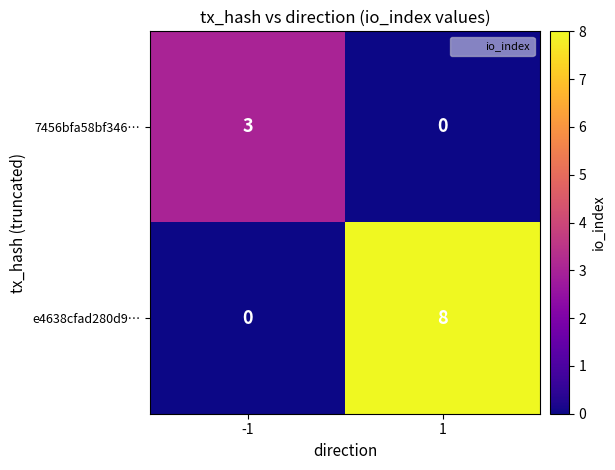

Is it true that 7456bfa58bf346… equals 0 at 1?

True